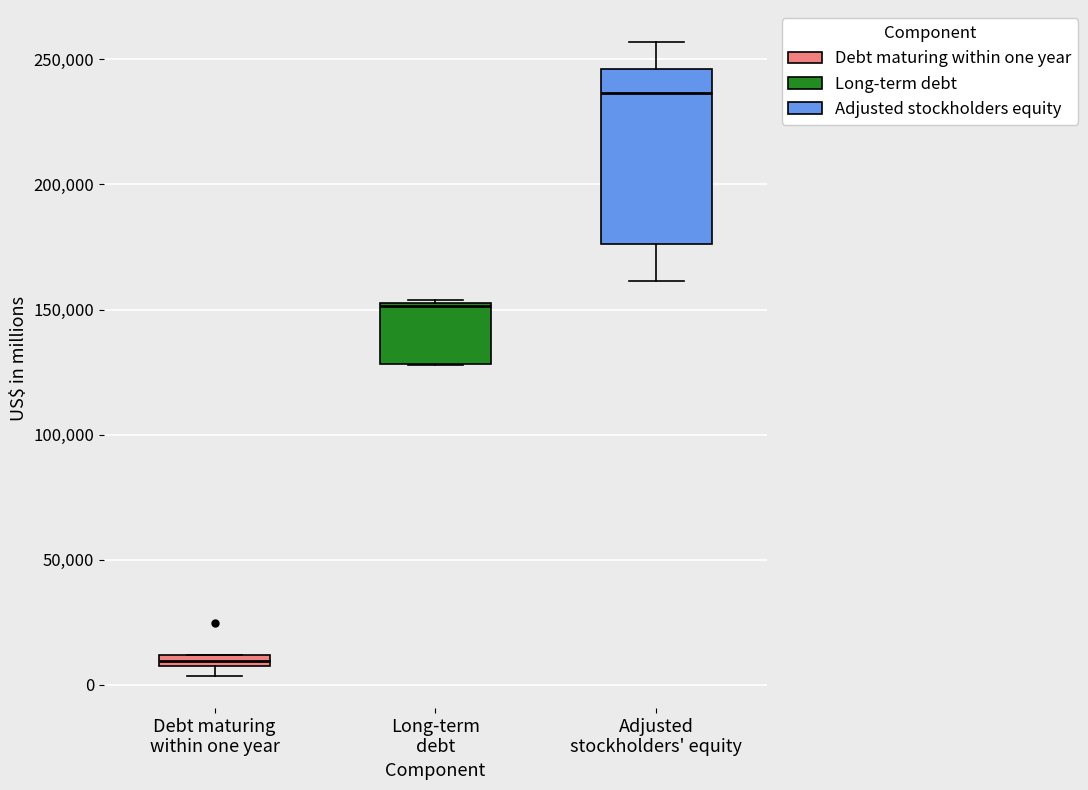

Which box is the tallest, from its lower edge to its upper edge?

Adjusted stockholders' equity